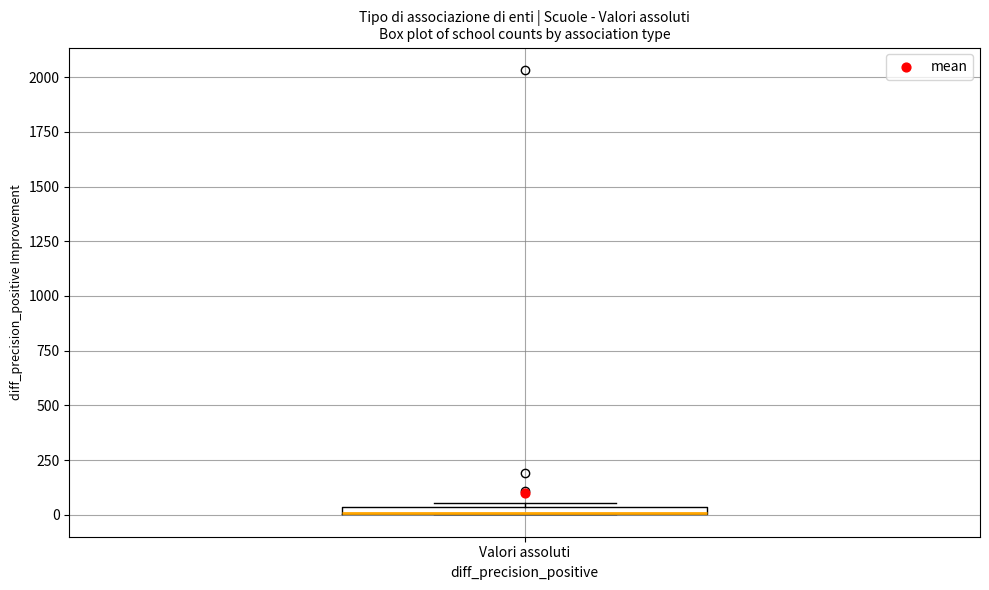

Where is the lower edge of the box for Valori assoluti on the y-axis? The values are not printed on the chart, so give them approximately, as read against the axis.

0